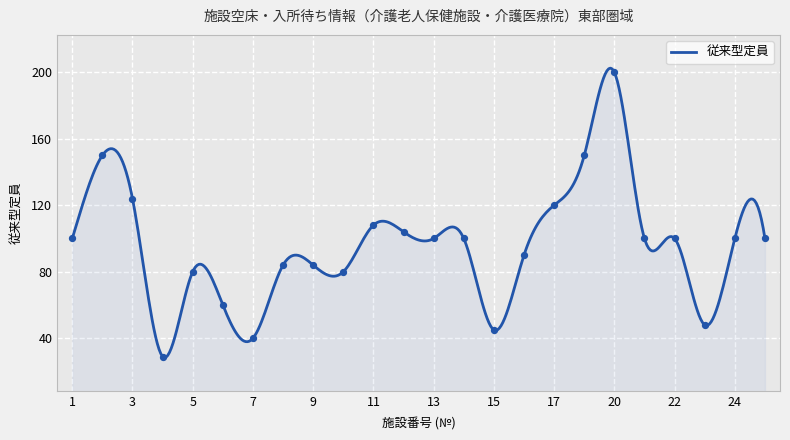

Between 25 and 13, which is larger?

25